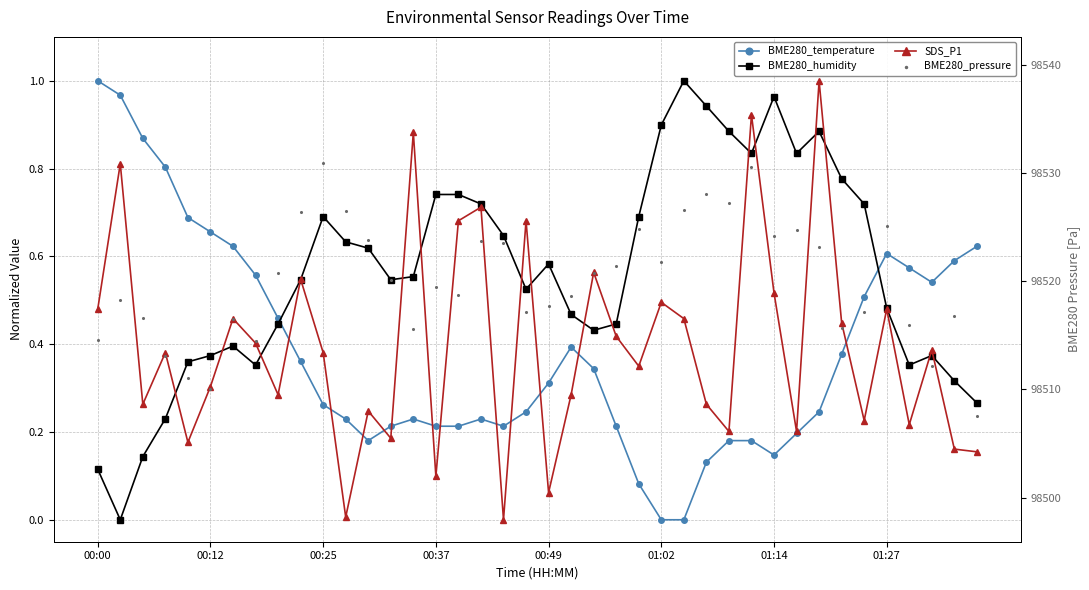

At which category is the sum across all series the highest?

29